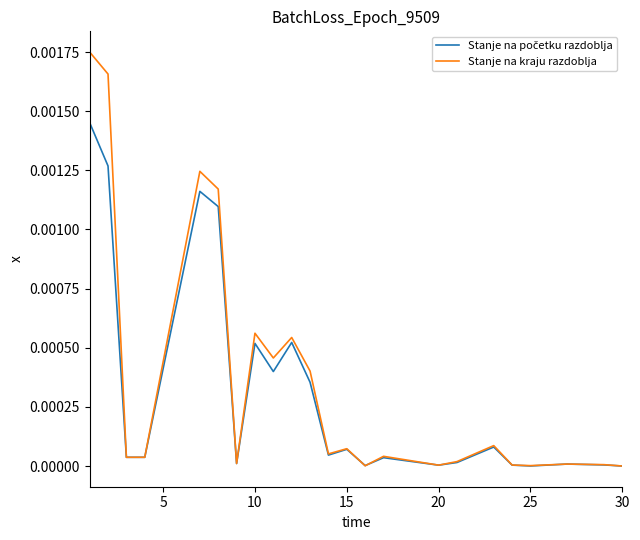

Which series has the largest range (max minus min)?

Stanje na kraju razdoblja